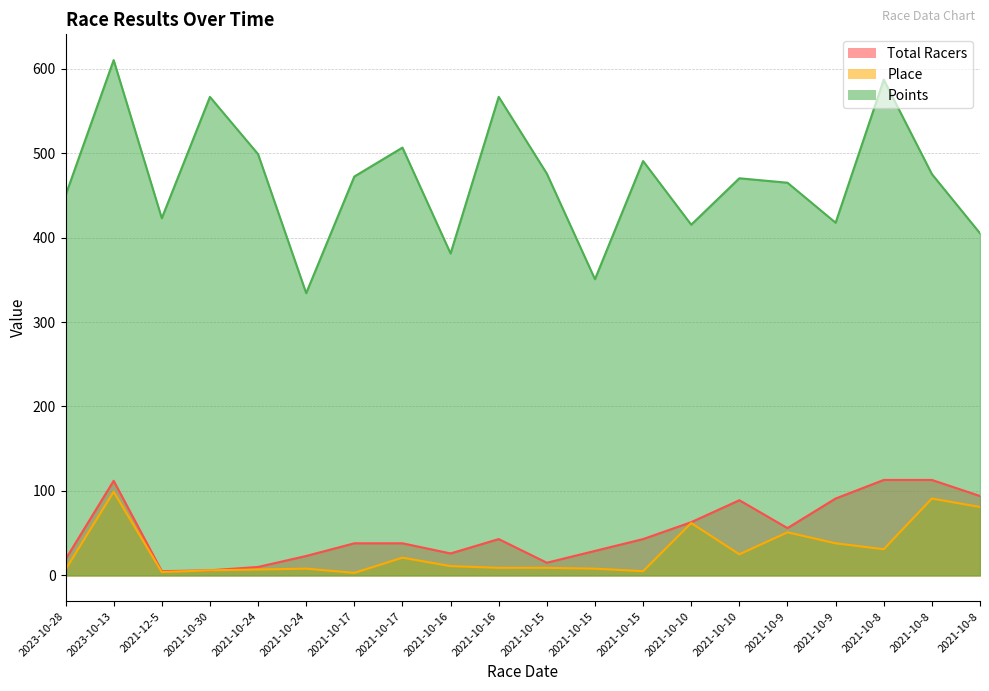

Reading right to left, transcribe all the data shown in this chart.

Total Racers: 94.0	113.0	113.0	91.0	56.0	89.0	63.0	43.0	29.0	15.0	43.0	26.0	38.0	38.0	23.0	10.0	6.0	5.0	112.0	19.0
Place: 81.0	91.0	31.0	38.0	51.0	25.0	62.0	5.0	8.0	9.0	9.0	11.0	21.0	3.0	8.0	7.0	6.0	4.0	99.0	7.0
Points: 405.0	475.2	586.9	417.5	464.9	470.2	415.2	490.6	350.7	475.6	566.6	381.1	506.5	472.2	334.2	498.7	566.5	422.9	610.1	449.9